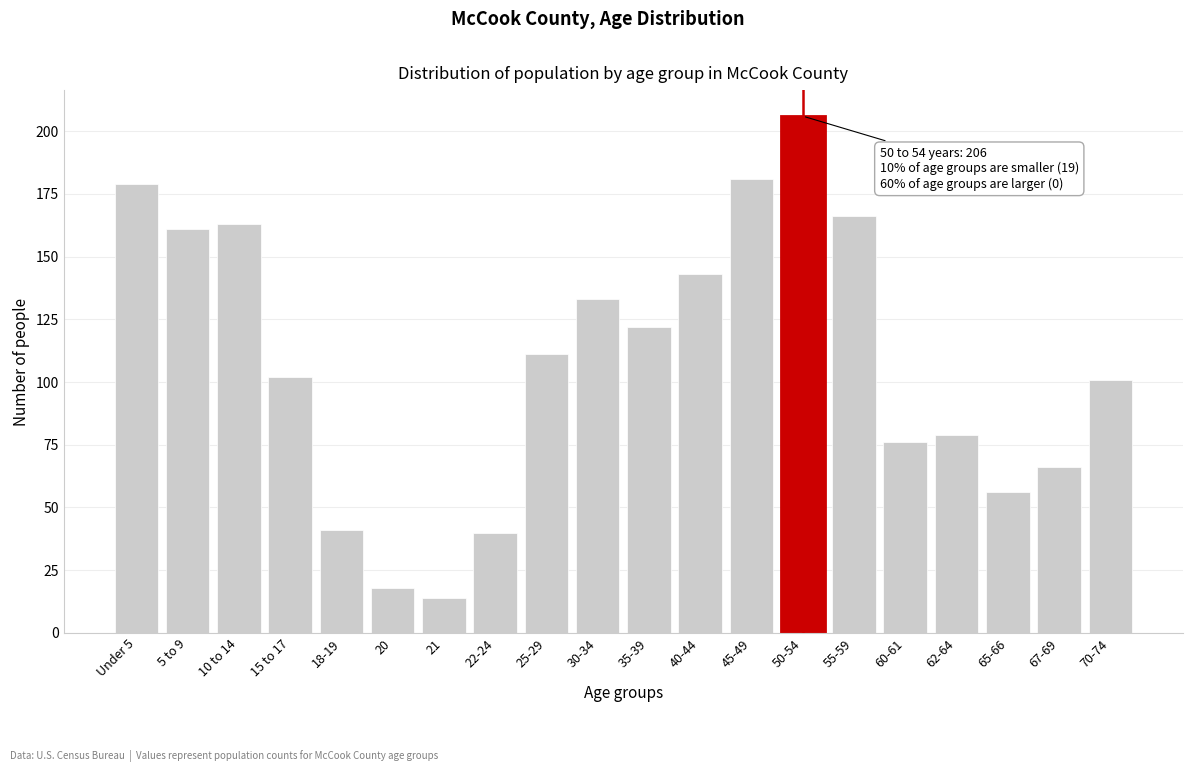

Reading left to right, transcribe all the data shown in this chart.

Under 5=179	5 to 9=161	10 to 14=163	15 to 17=102	18-19=41	20=18	21=14	22-24=40	25-29=111	30-34=133	35-39=122	40-44=143	45-49=181	50-54=206	55-59=166	60-61=76	62-64=79	65-66=56	67-69=66	70-74=101